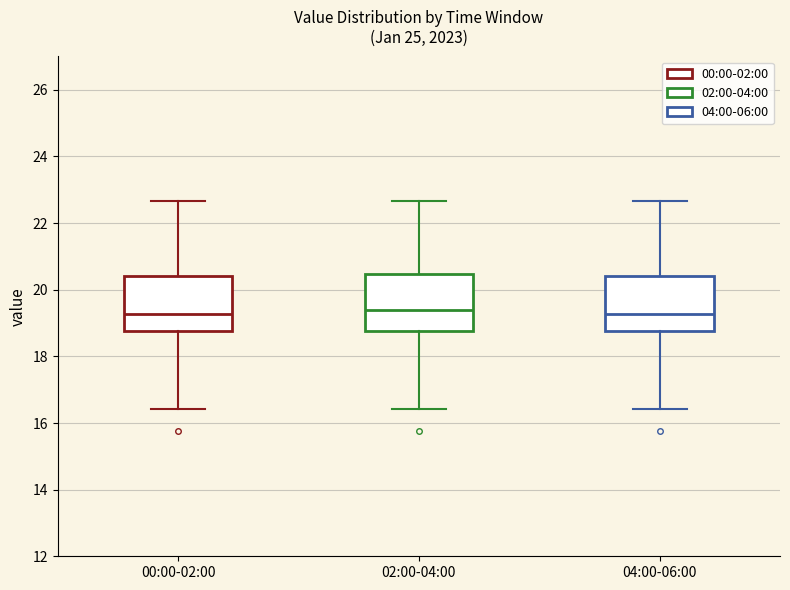

Reading left to right, transcribe this box plot: for each box, give where its median line is, the range the box spans, and where its two whiskers end, as read against the y-axis. The values are not printed on the chart, so give them approximately, as read against the axis.

00:00-02:00: median 19.2, box 18.8 to 20.4, whiskers 16.4 to 22.6
02:00-04:00: median 19.4, box 18.8 to 20.4, whiskers 16.4 to 22.6
04:00-06:00: median 19.2, box 18.8 to 20.4, whiskers 16.4 to 22.6